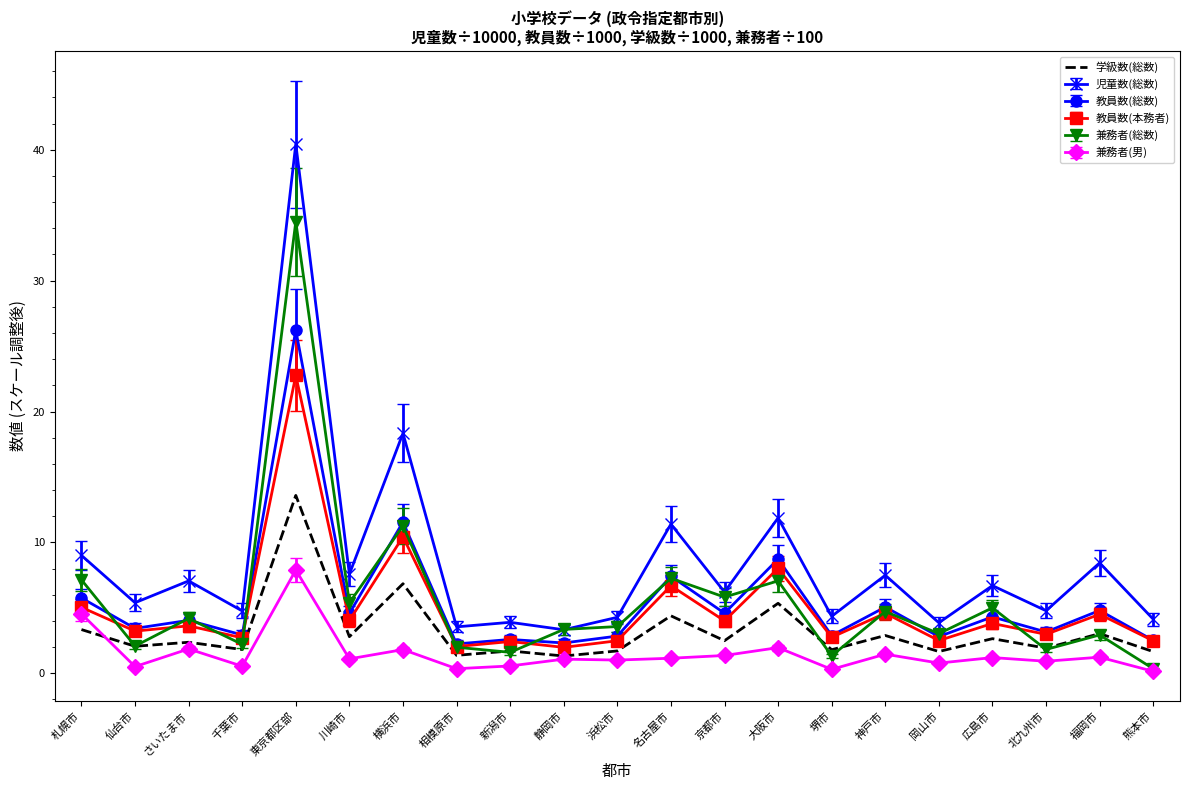

Where is 児童数(総数) nearest to the value 21?

横浜市